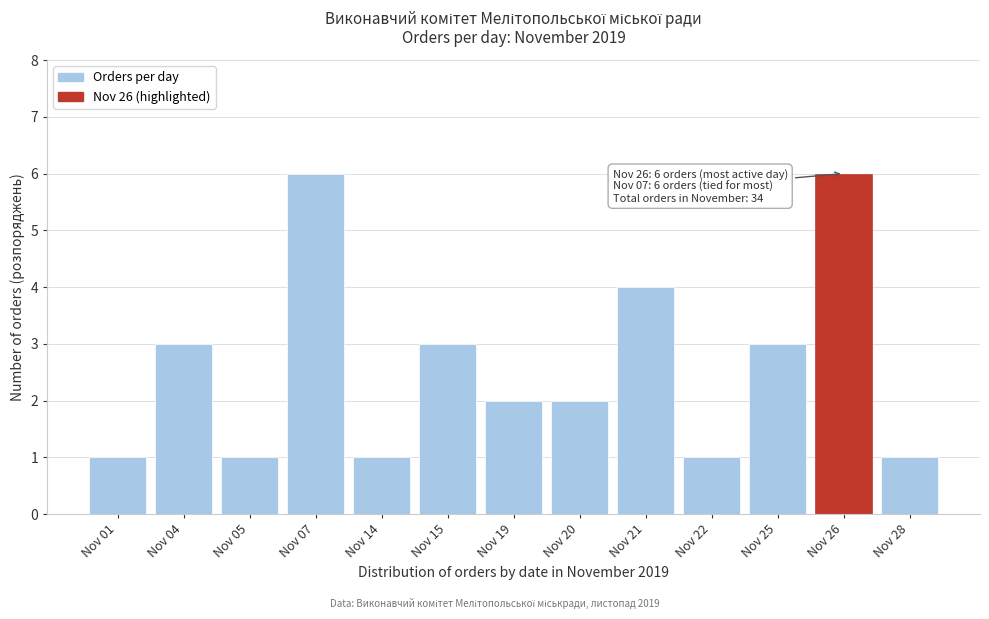

Reading right to left, list all the values displayed in this chart.

Nov 28=1	Nov 26=6	Nov 25=3	Nov 22=1	Nov 21=4	Nov 20=2	Nov 19=2	Nov 15=3	Nov 14=1	Nov 07=6	Nov 05=1	Nov 04=3	Nov 01=1